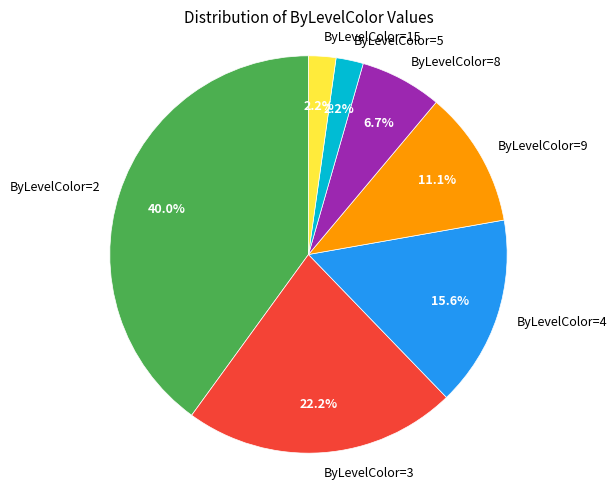

Is ByLevelColor=5 the majority of the pie?

No